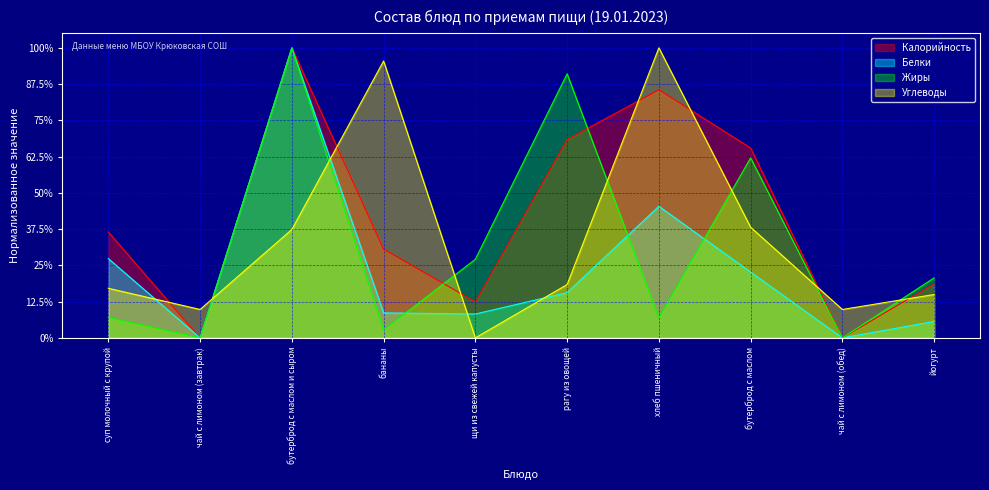

The Белки series shows 1.6 at бутерброд с маслом и сыром. True or false?

False